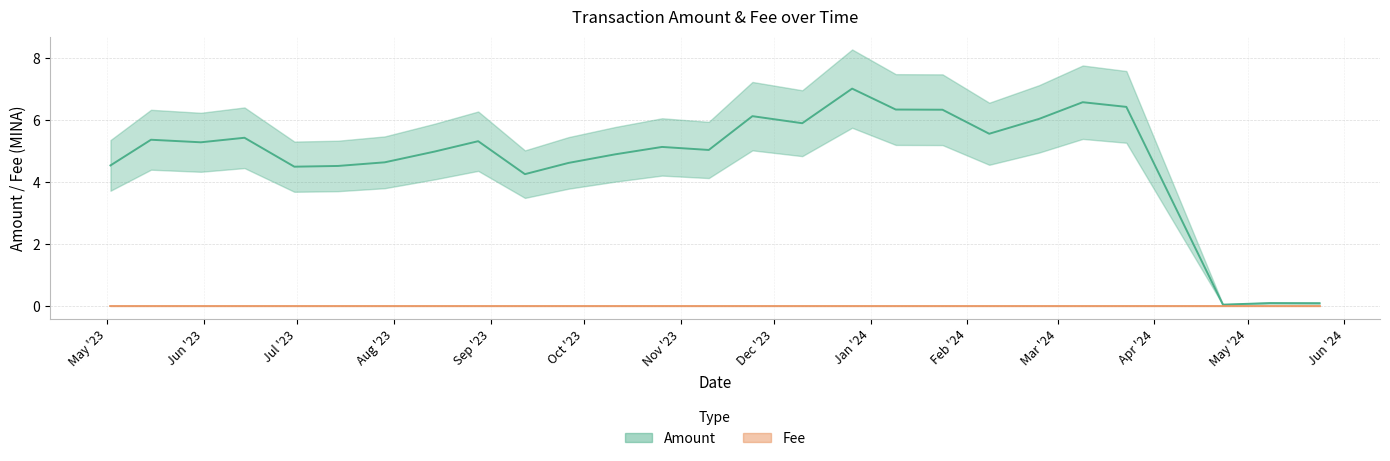

True or false: there are more than 2 points higher than both neighbors.

True